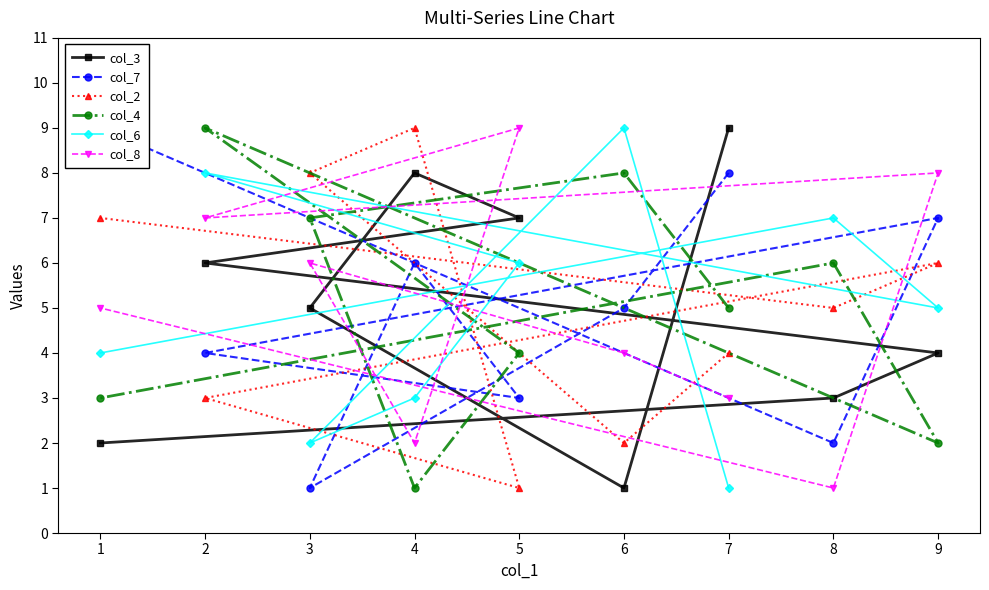

At which label does col_2 reach its peak?

4